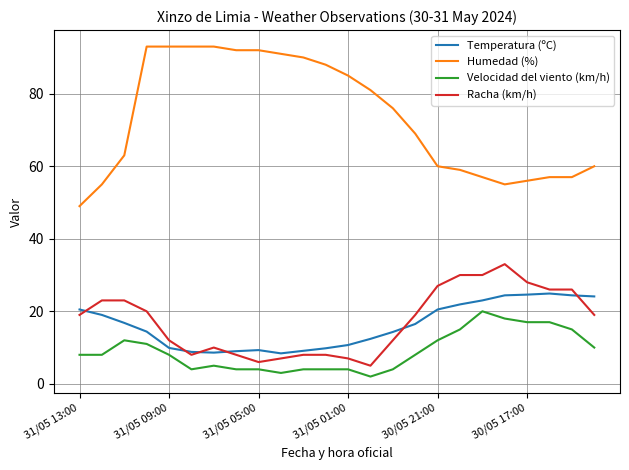

What is the maximum value shown in the chart?

93.0